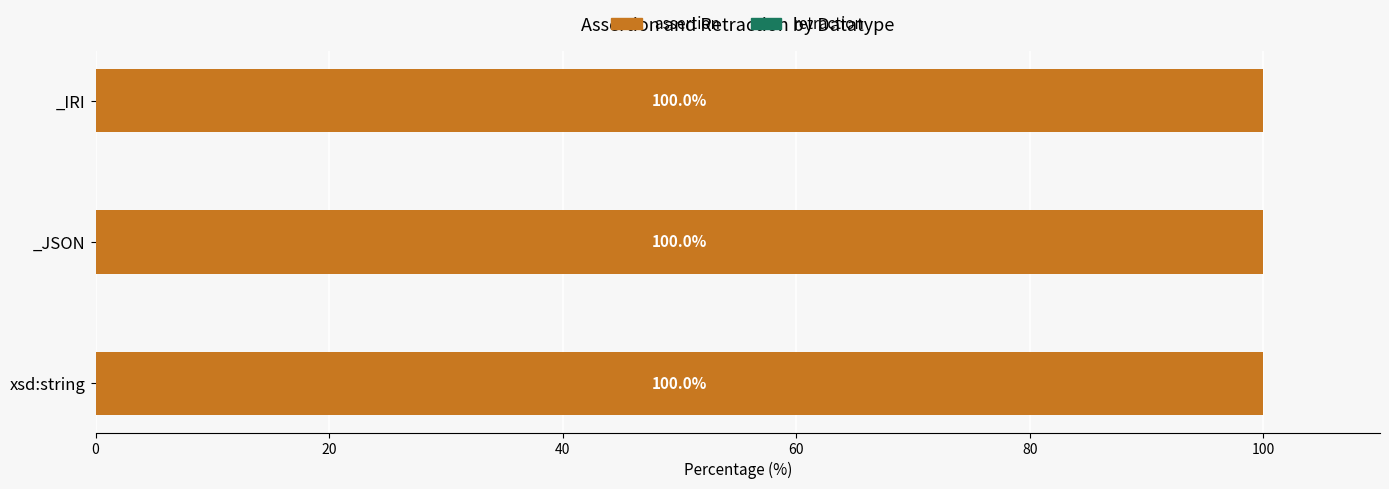

What are all the series names shown in the legend?

assertion, retraction